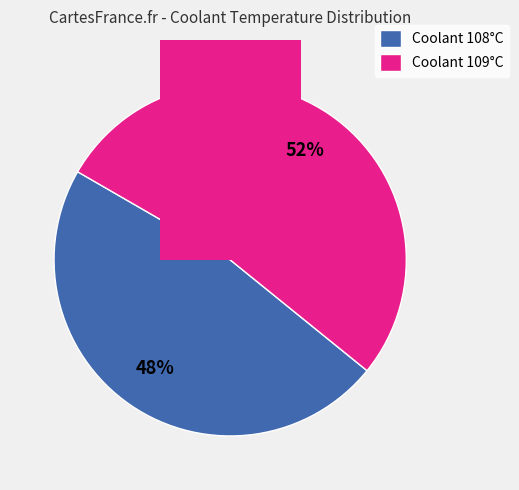

To the nearest percent, what is the combined percentage of Coolant 109°C and Coolant 108°C?

100%